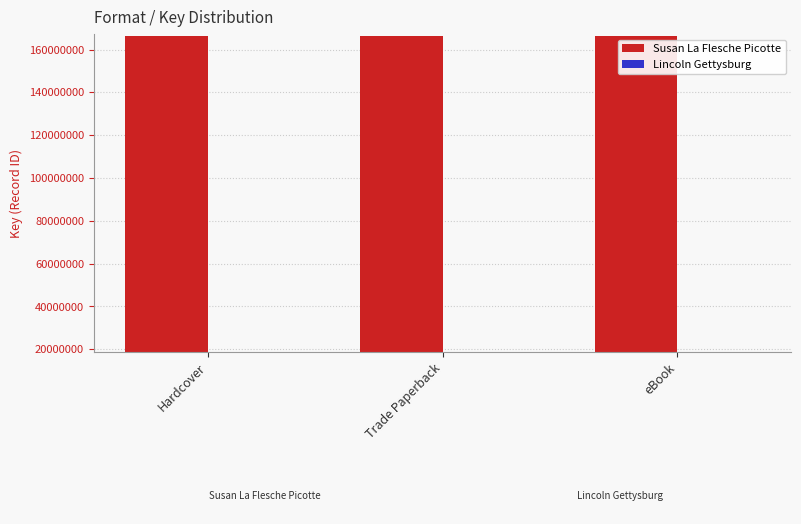

Reading left to right, transcribe all the data shown in this chart.

Susan La Flesche Picotte: Hardcover=166408196	Trade Paperback=166408196	eBook=166408196
Lincoln Gettysburg: Hardcover=18935734	Trade Paperback=18935734	eBook=18935734